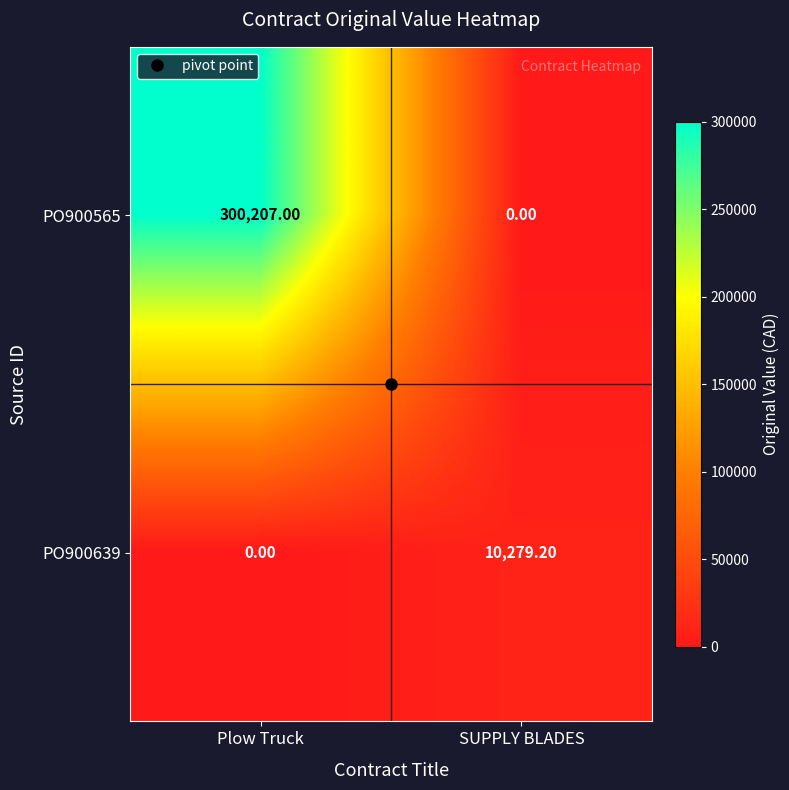

Rank the series at SUPPLY BLADES from lowest to highest value.

PO900565, PO900639